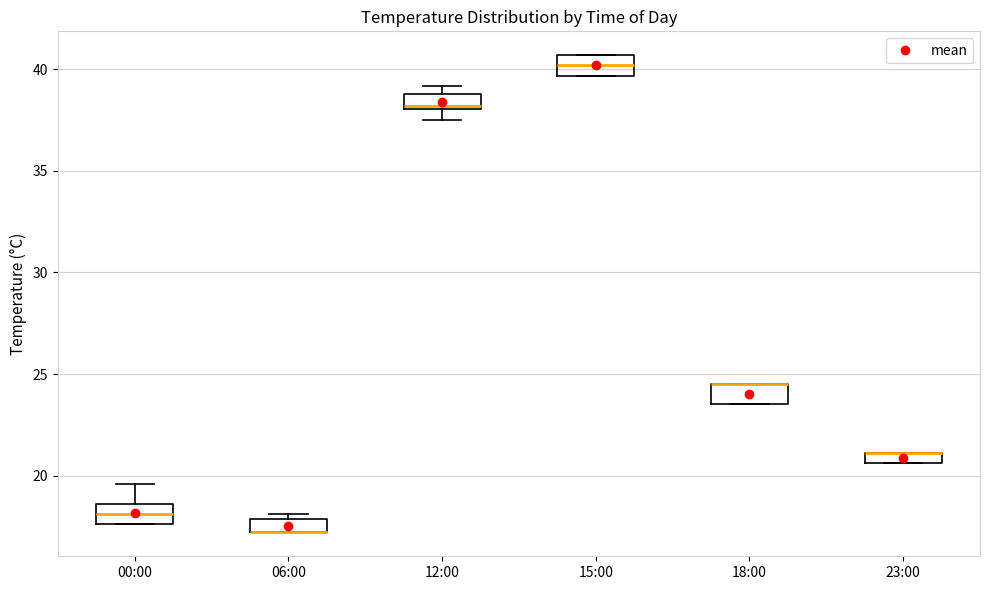

Where is the lower edge of the box for 23:00 on the y-axis? The values are not printed on the chart, so give them approximately, as read against the axis.

20.5